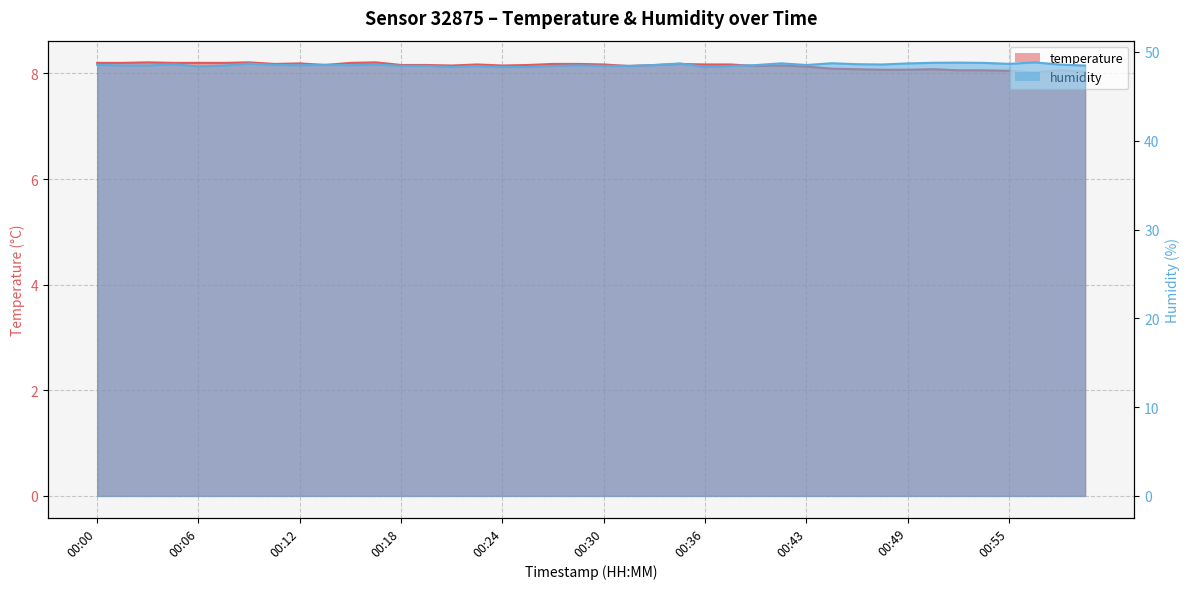

At which category does the chart reach its minimum across all series?

00:56